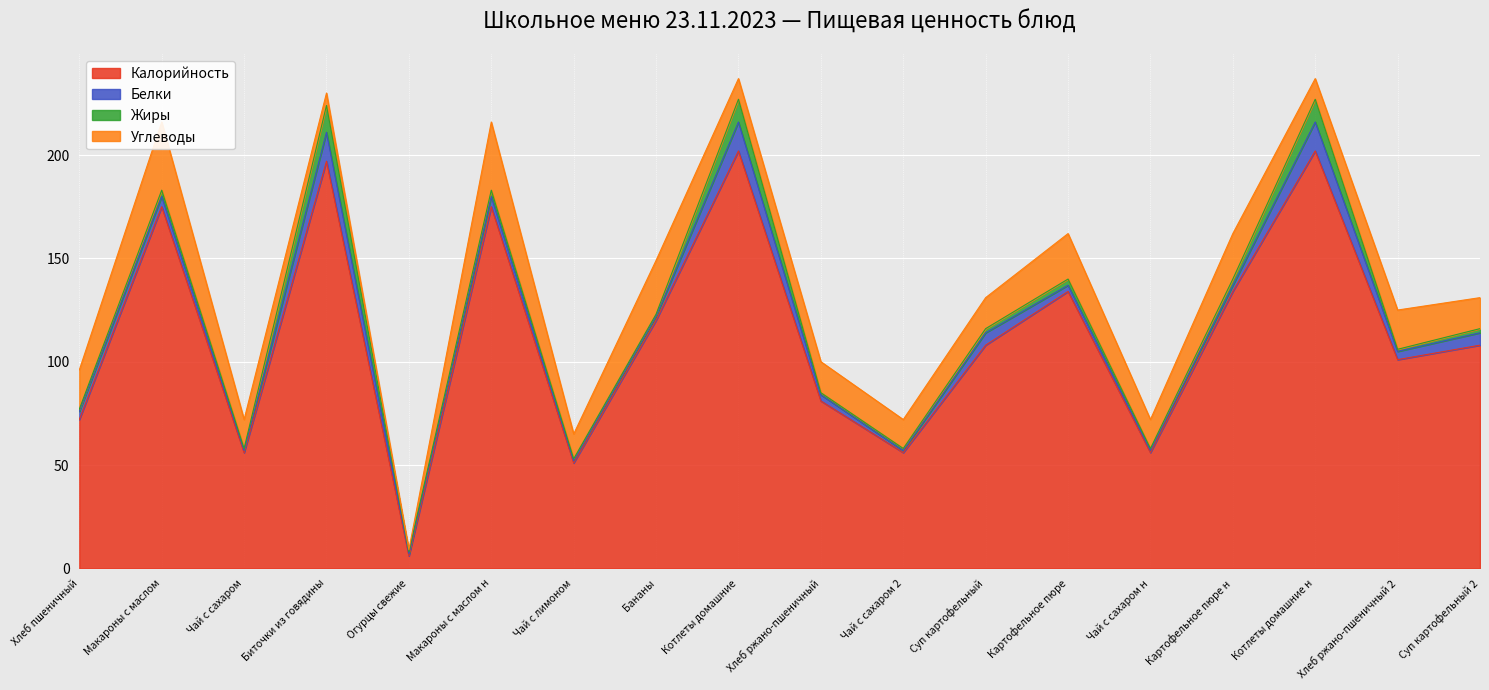

In Калорийность, how many points are higher than both neighbors (excluding endpoints)?

6